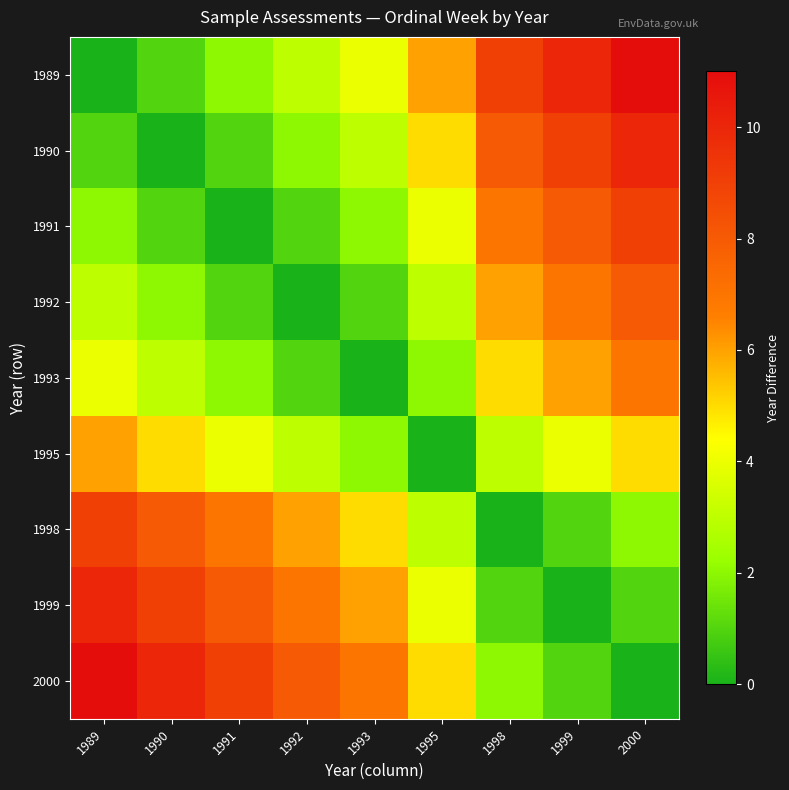

At how many categories does at least one series exceed 0?

9